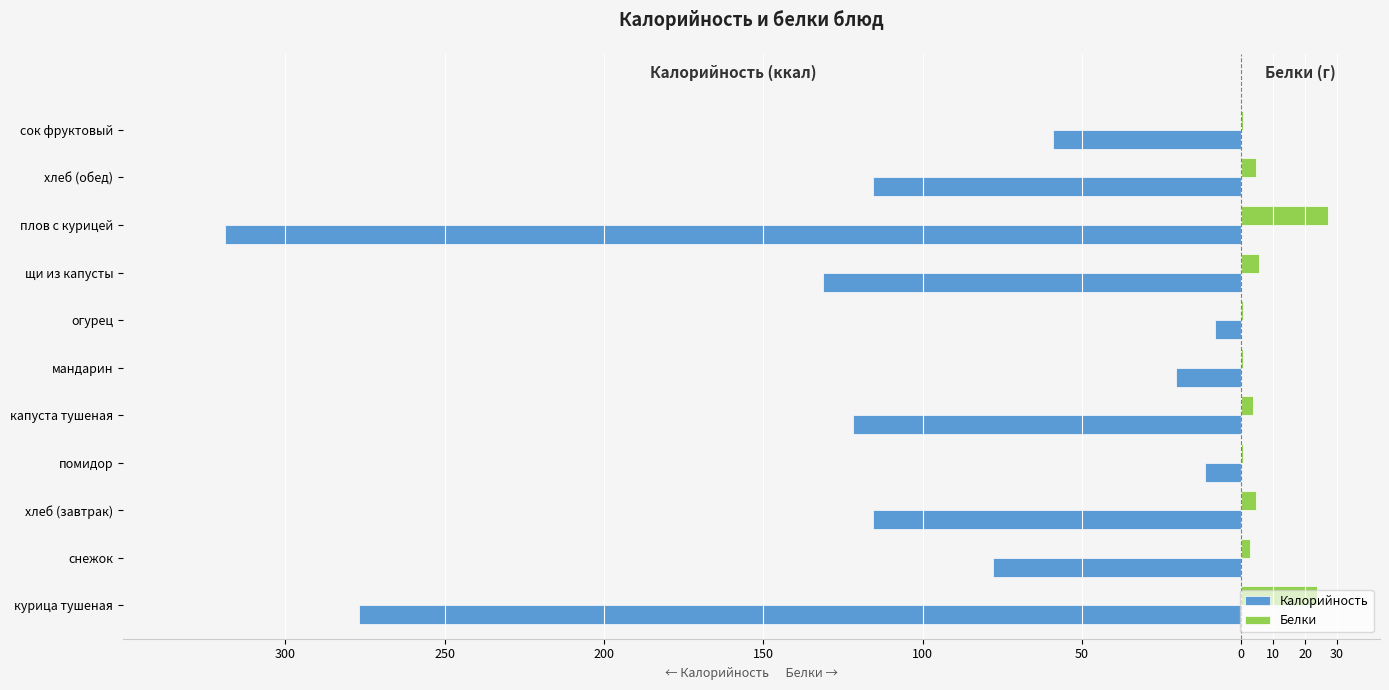

What are all the series names shown in the legend?

Калорийность, Белки